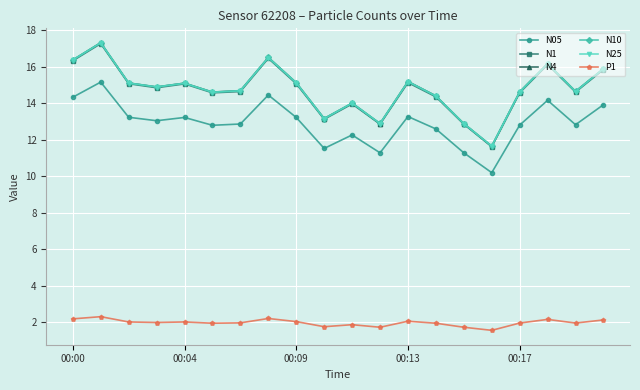

What is the value of the N10 point at the 17th from the left?

14.6